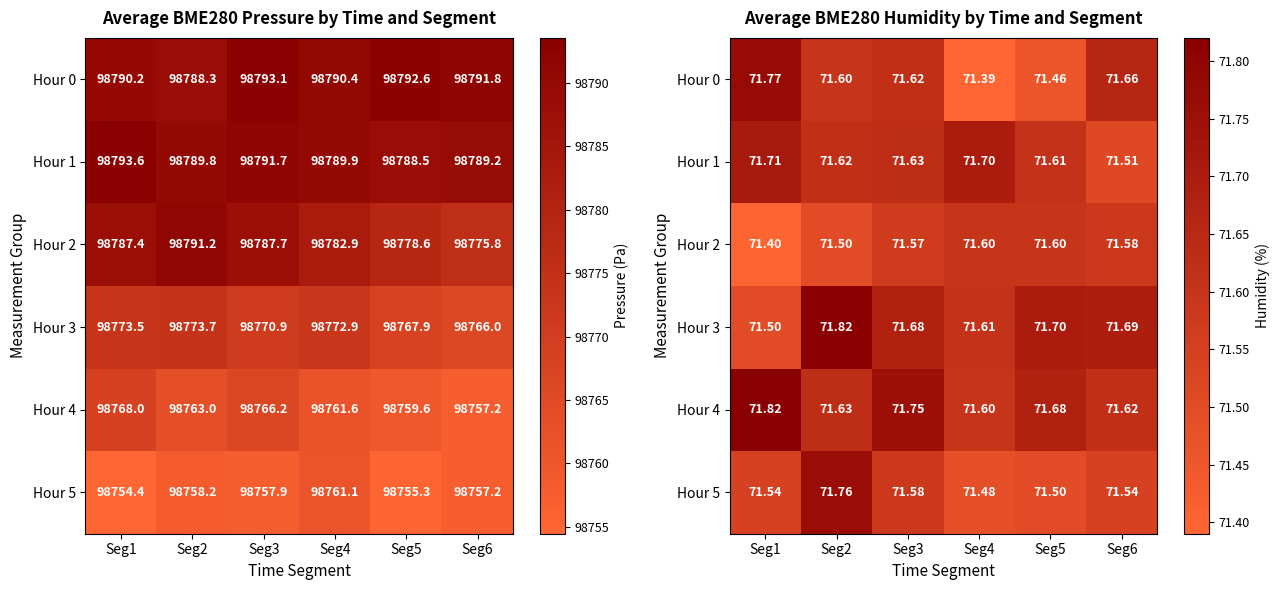

Read the Hour 1 value at Seg5.

71.6